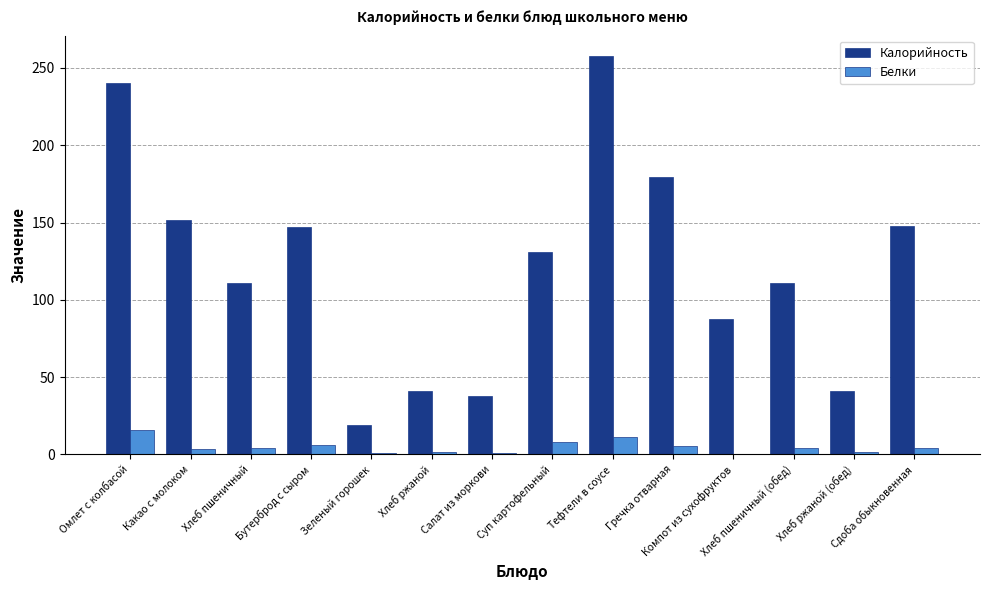

What is the sum of all Калорийность values?

1704.3